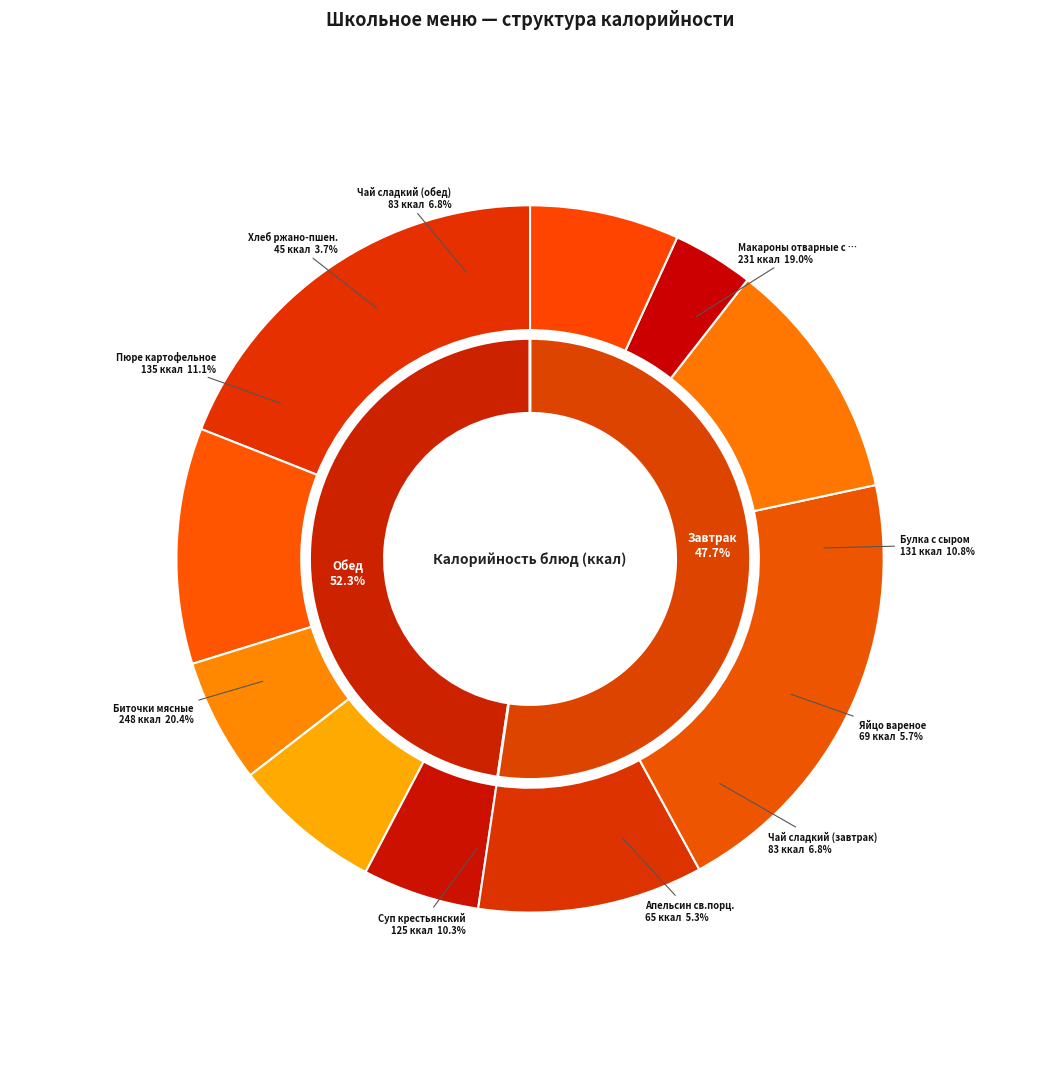

To the nearest percent, what percentage of the pie is Яйцо вареное?

6%